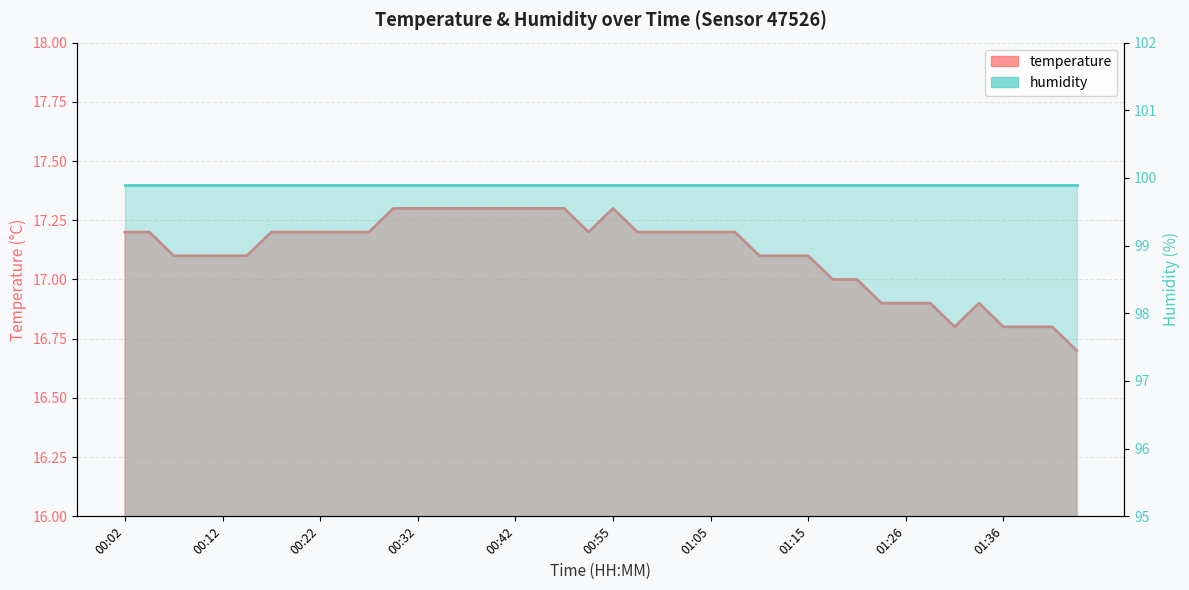

Approximately how many times larger is the value at 00:07 compared to 01:23?

1.0